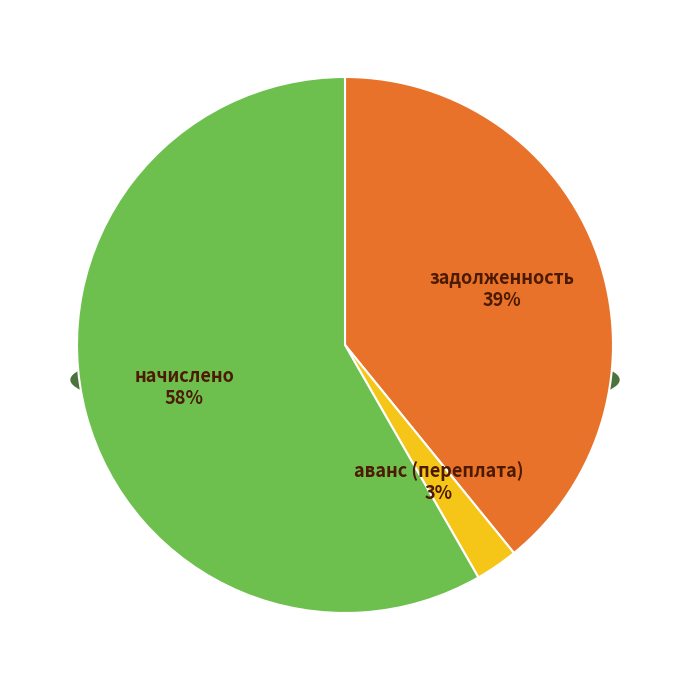

True or false: 36 accounts for 12% of the total.

False